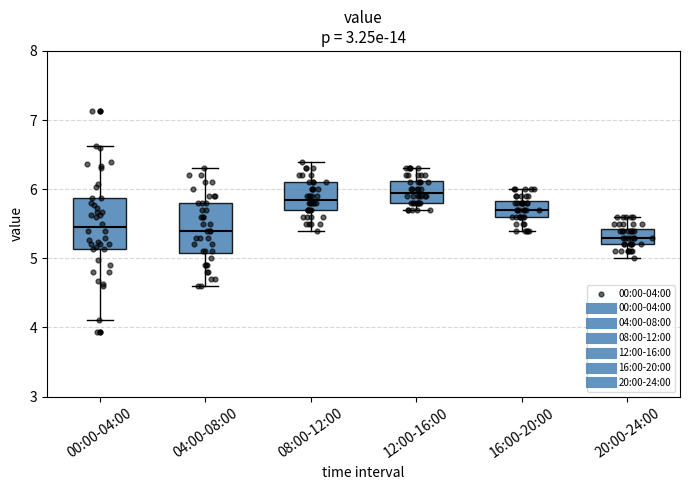

Reading left to right, transcribe this box plot: for each box, give where its median line is, the range the box spans, and where its two whiskers end, as read against the y-axis. The values are not printed on the chart, so give them approximately, as read against the axis.

00:00-04:00: median 5.5, box 5.1 to 5.9, whiskers 4.1 to 6.6
04:00-08:00: median 5.4, box 5.1 to 5.8, whiskers 4.6 to 6.3
08:00-12:00: median 5.9, box 5.7 to 6.1, whiskers 5.4 to 6.4
12:00-16:00: median 6.0, box 5.8 to 6.1, whiskers 5.7 to 6.3
16:00-20:00: median 5.7, box 5.6 to 5.8, whiskers 5.4 to 6.0
20:00-24:00: median 5.3, box 5.2 to 5.4, whiskers 5.0 to 5.6